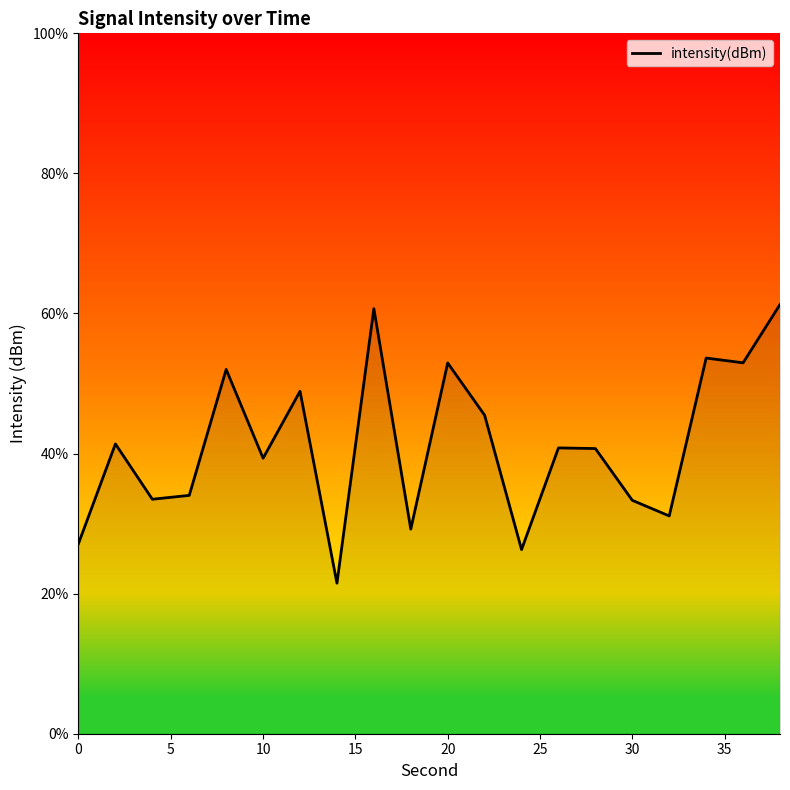

What is the difference between the maximum and minimum values?

39.8